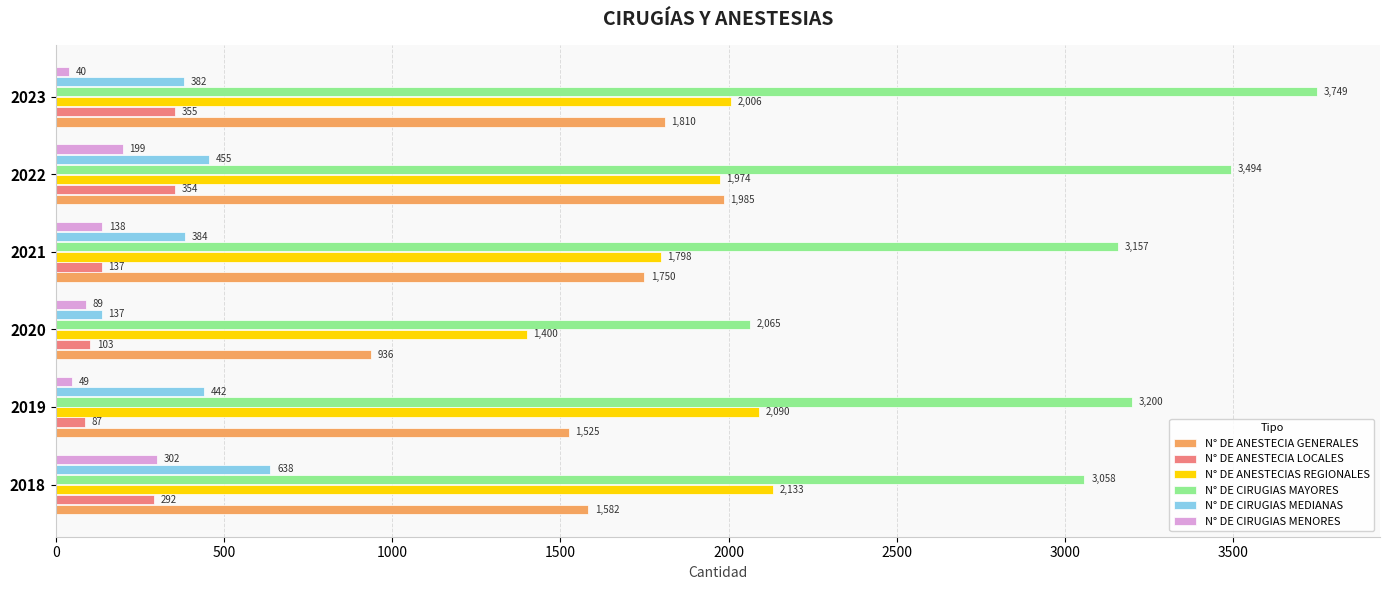

Which series has the largest range (max minus min)?

N° DE CIRUGIAS MAYORES